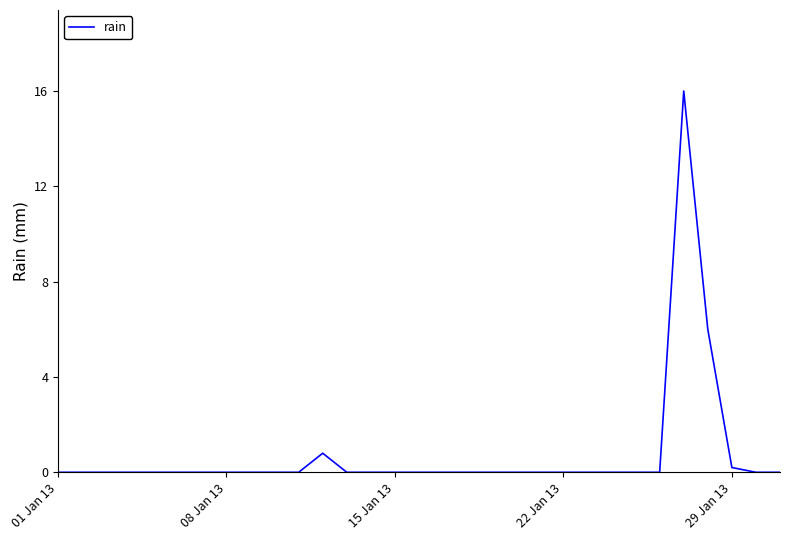

What is the difference between the maximum and minimum values?

16.0